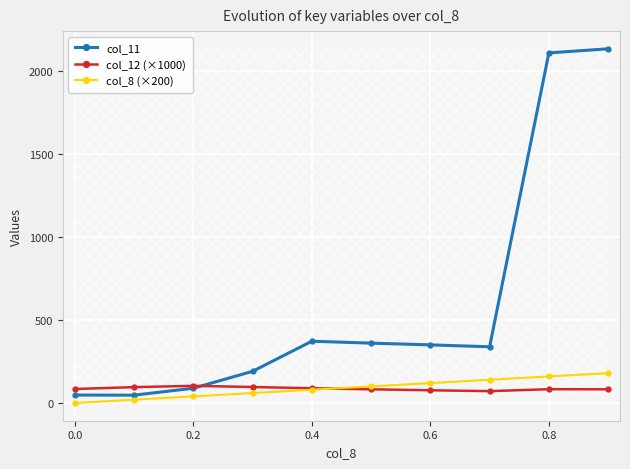

How many col_8 (×200) values are between 40 and 140?

6